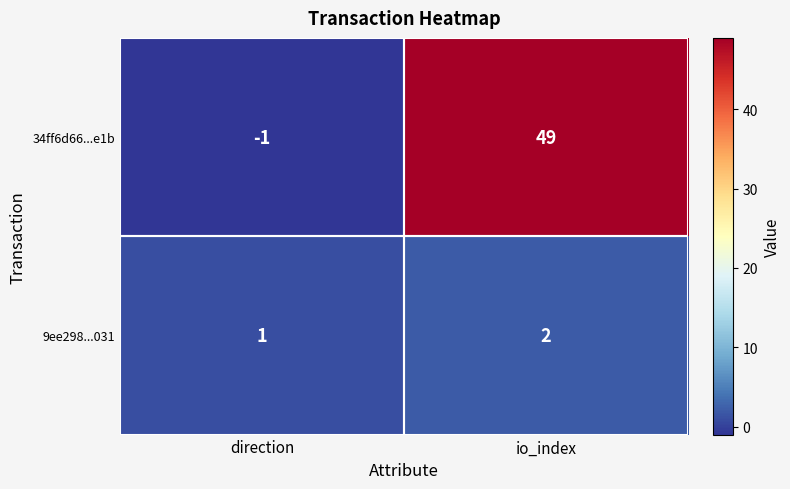

Is it true that 9ee298...031 equals 2 at direction?

False